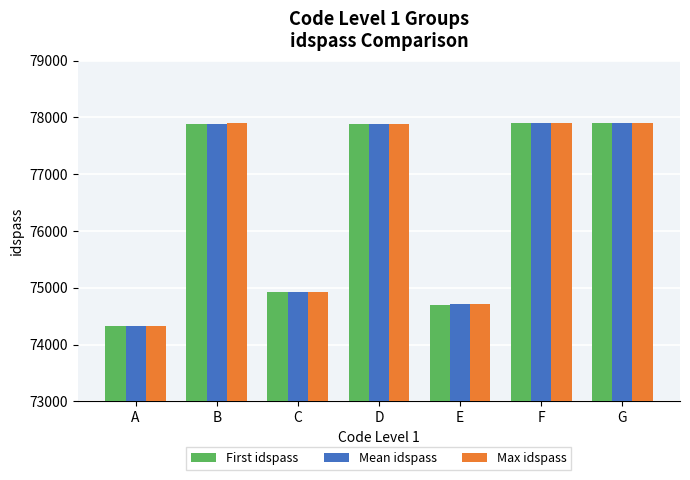

What is the difference between the Mean idspass values at D and A?

3562.0